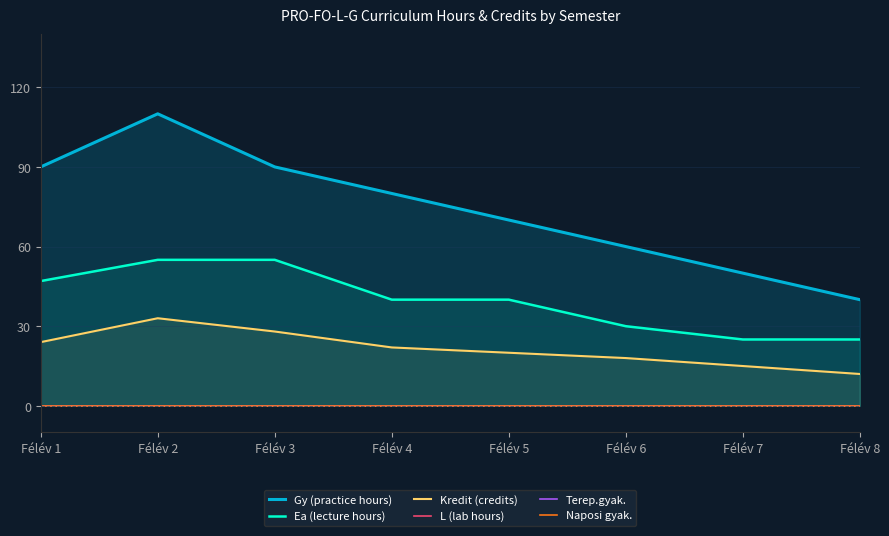

At which category is the sum across all series the highest?

Félév 2